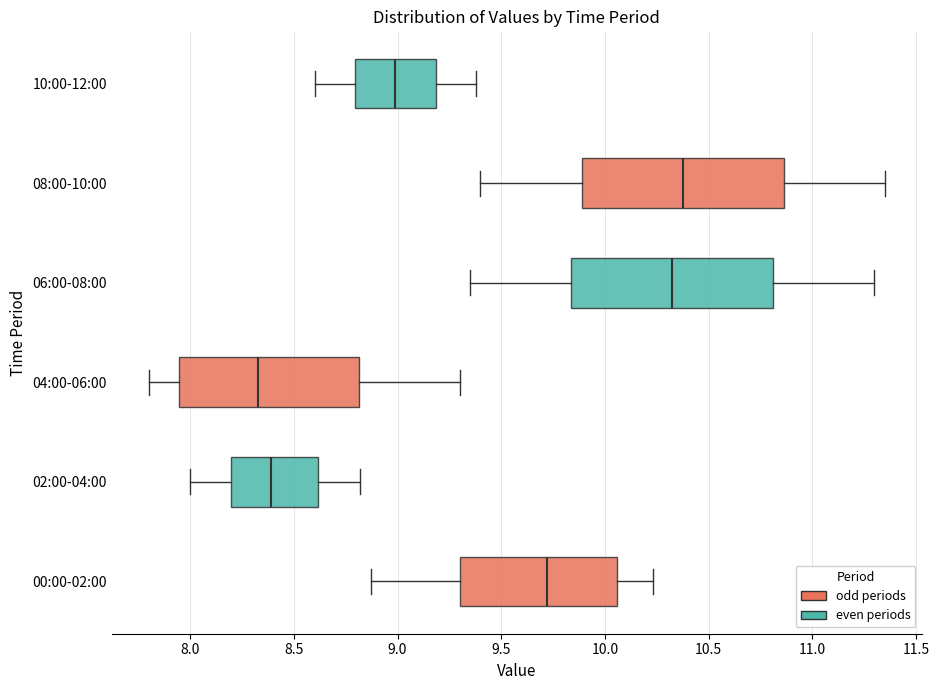

Reading bottom to top, read every box against the x-axis: the position of its median line, the range the box covers, and the ends of its whiskers. The values are not printed on the chart, so give them approximately, as read against the axis.

00:00-02:00: median 9.70, box 9.30 to 10.05, whiskers 8.85 to 10.25
02:00-04:00: median 8.40, box 8.20 to 8.60, whiskers 8.00 to 8.80
04:00-06:00: median 8.35, box 7.95 to 8.80, whiskers 7.80 to 9.30
06:00-08:00: median 10.35, box 9.85 to 10.80, whiskers 9.35 to 11.30
08:00-10:00: median 10.40, box 9.90 to 10.85, whiskers 9.40 to 11.35
10:00-12:00: median 9.00, box 8.80 to 9.20, whiskers 8.60 to 9.40